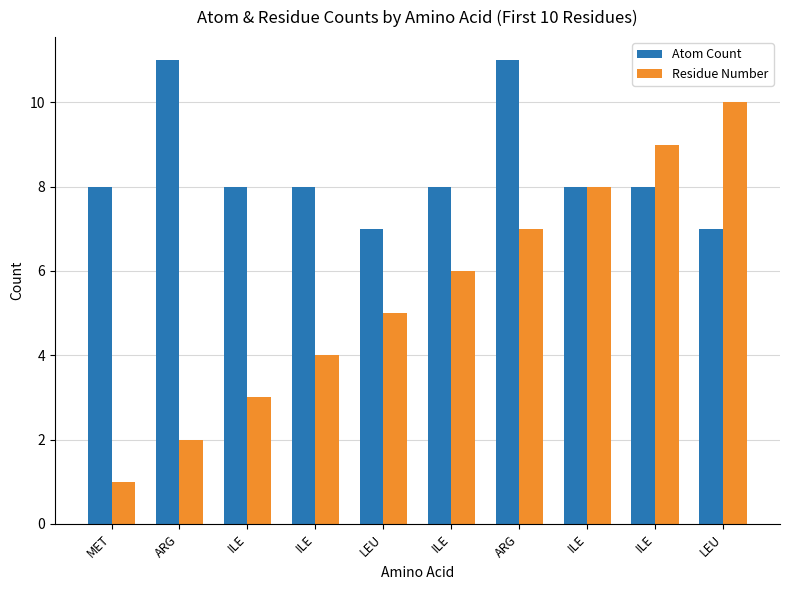

Reading right to left, extract all data points from this chart.

Atom Count: 7	8	8	11	8	7	8	8	11	8
Residue Number: 10	9	8	7	6	5	4	3	2	1